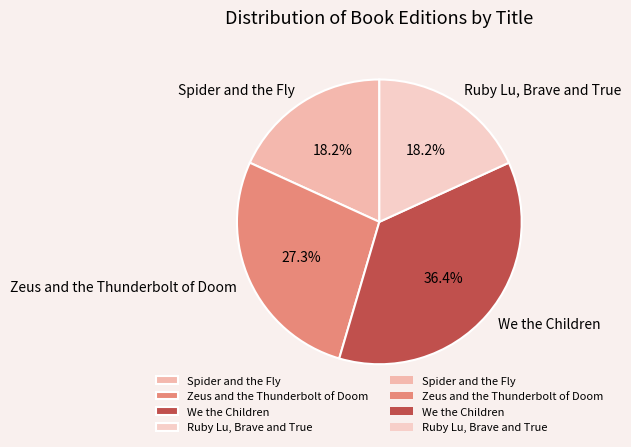

What is the largest slice in the pie chart?

We the Children